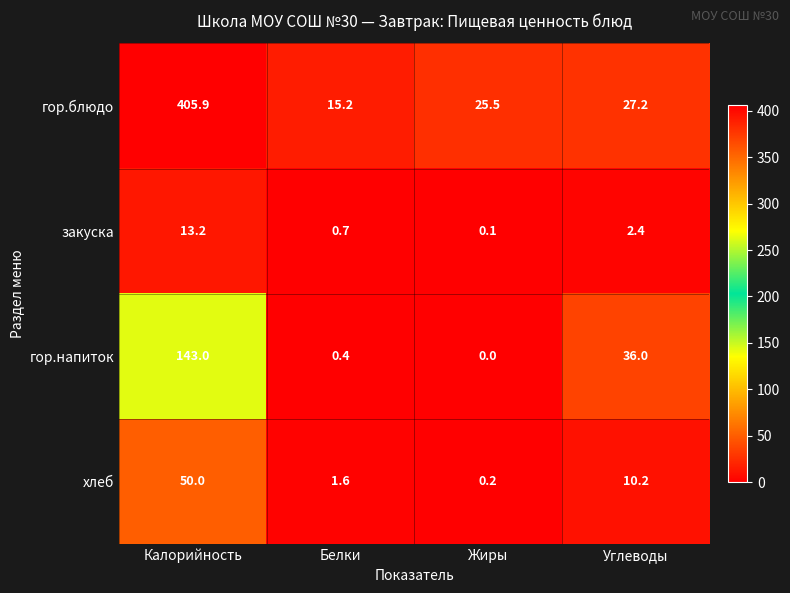

What value does the гор.блюдо series have at Белки?

15.2